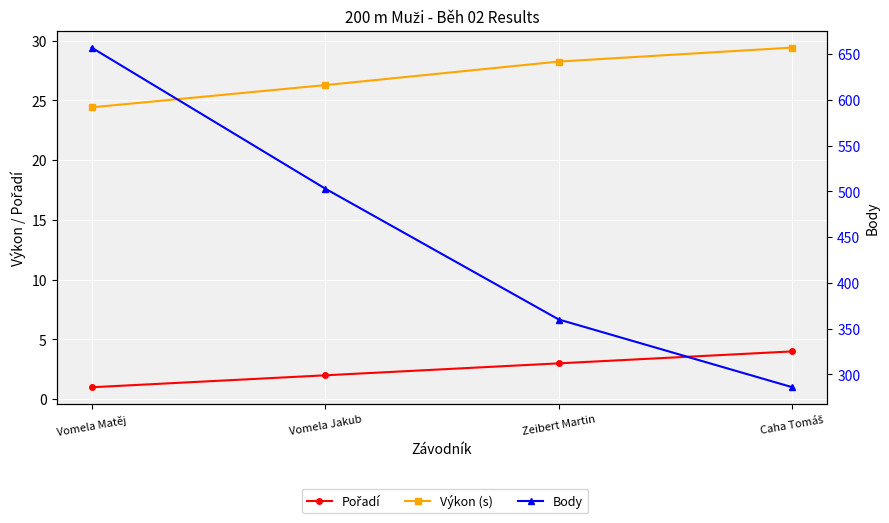

Rank the categories by Pořadí value from lowest to highest.

Vomela Matěj, Vomela Jakub, Zeibert Martin, Caha Tomáš